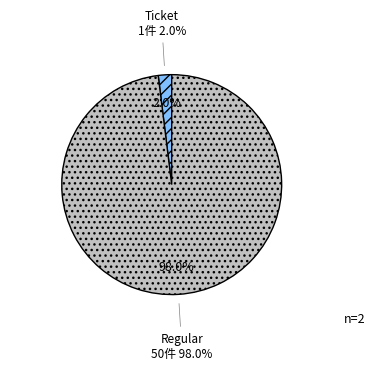

Is io_index=50 the majority of the pie?

Yes